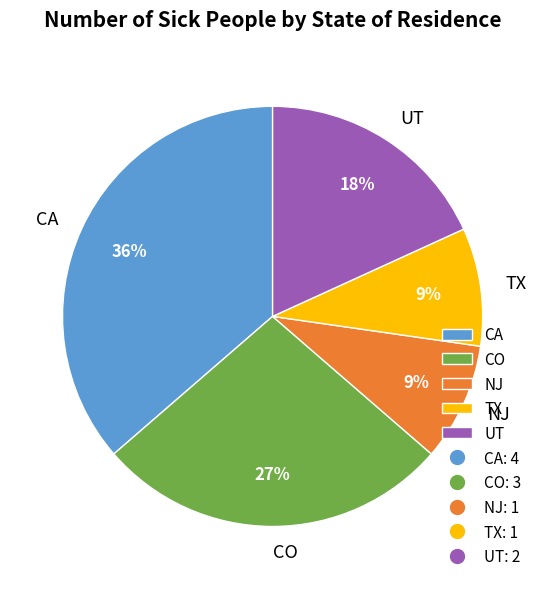

Do CO and CA together represent more than half of the pie?

Yes